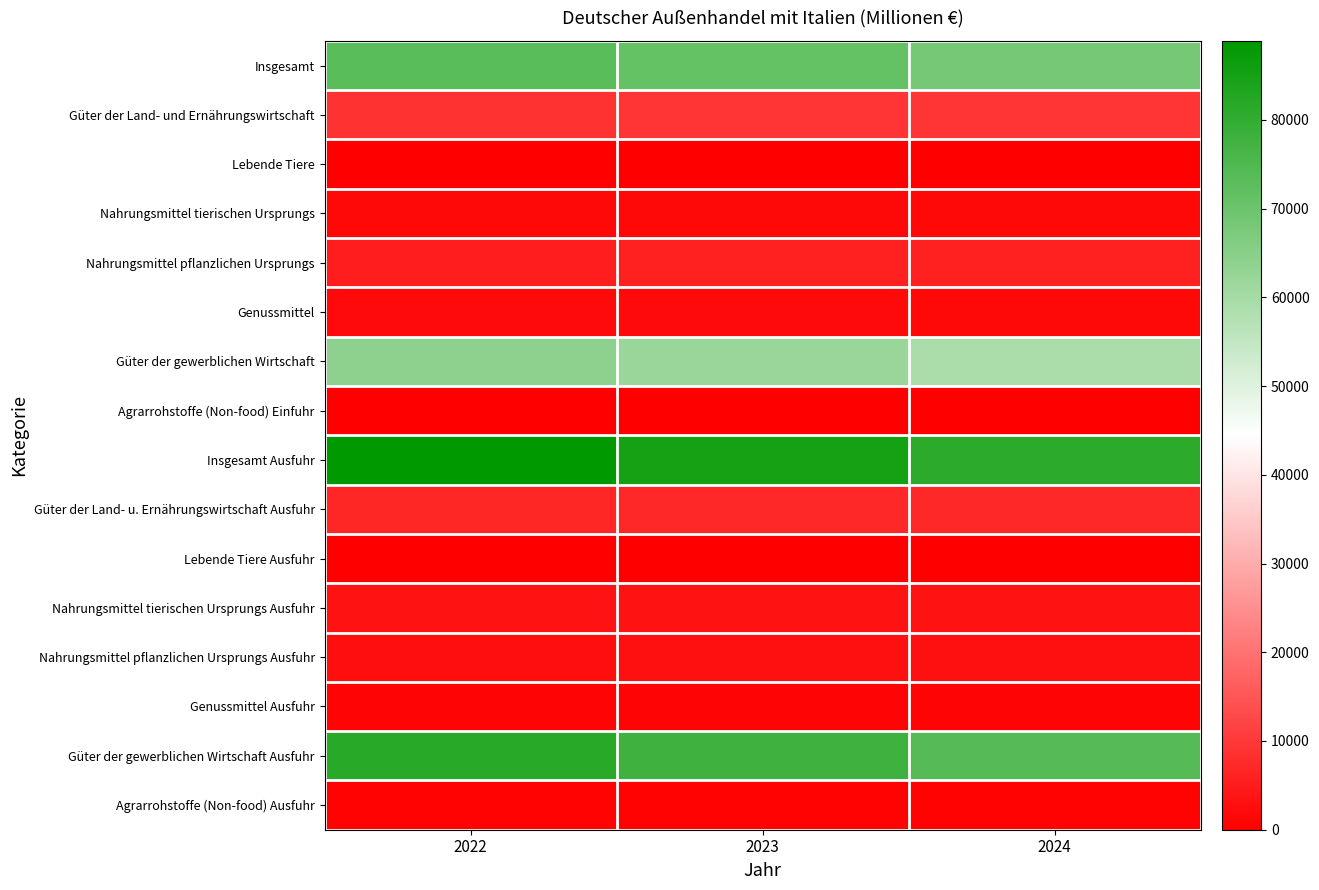

Reading left to right, what are all the values shown in this chart?

Insgesamt: 2022=73033	2023=71239	2024=68208
Güter der Land- und Ernährungswirtschaft: 2022=8824	2023=9255	2024=9055
Lebende Tiere: 2022=5	2023=2	2024=2
Nahrungsmittel tierischen Ursprungs: 2022=1543	2023=1647	2024=1610
Nahrungsmittel pflanzlichen Ursprungs: 2022=5248	2023=5758	2024=5779
Genussmittel: 2022=2027	2023=1848	2024=1664
Güter der gewerblichen Wirtschaft: 2022=64209	2023=61984	2024=59153
Agrarrohstoffe (Non-food) Einfuhr: 2022=303	2023=263	2024=230
Insgesamt Ausfuhr: 2022=88895	2023=85333	2024=81022
Güter der Land- u. Ernährungswirtschaft Ausfuhr: 2022=6791	2023=7093	2024=7207
Lebende Tiere Ausfuhr: 2022=42	2023=58	2024=60
Nahrungsmittel tierischen Ursprungs Ausfuhr: 2022=3332	2023=3312	2024=3271
Nahrungsmittel pflanzlichen Ursprungs Ausfuhr: 2022=2644	2023=2893	2024=3048
Genussmittel Ausfuhr: 2022=773	2023=830	2024=828
Güter der gewerblichen Wirtschaft Ausfuhr: 2022=81802	2023=78126	2024=73815
Agrarrohstoffe (Non-food) Ausfuhr: 2022=609	2023=492	2024=456